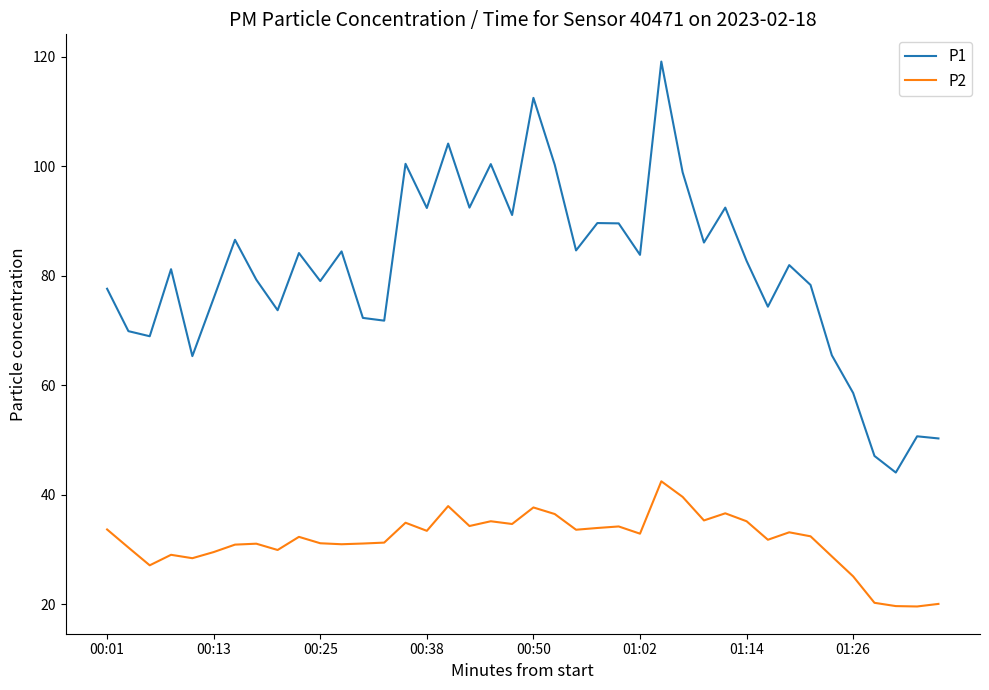

How many lines are shown in the chart?

2